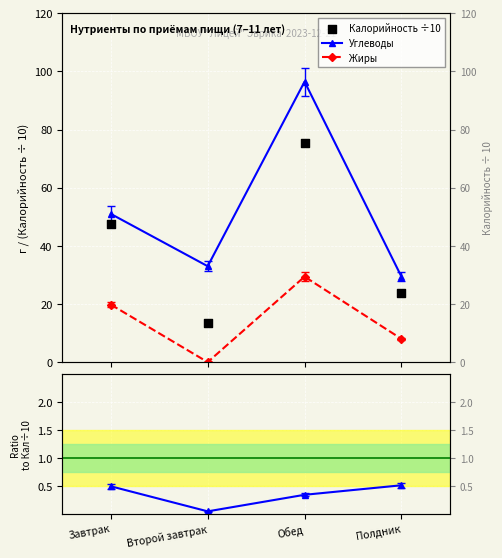

Which series has the largest Y range (max minus min)?

Углеводы